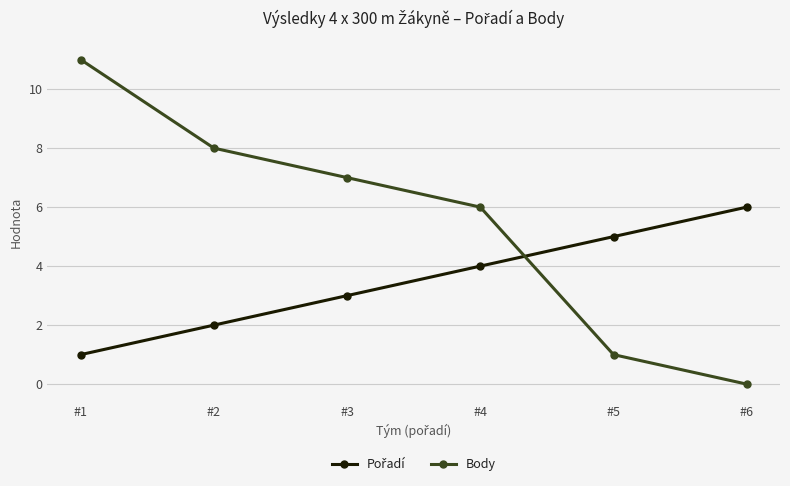

How many lines are shown in the chart?

2